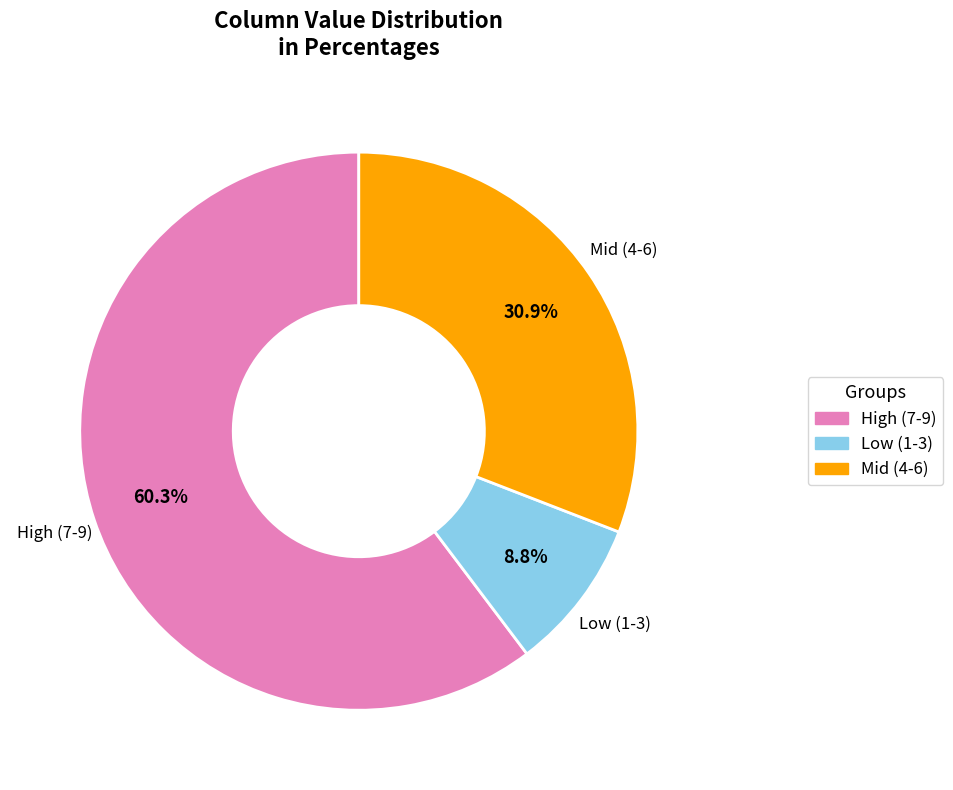

Does any single category account for the majority?

Yes